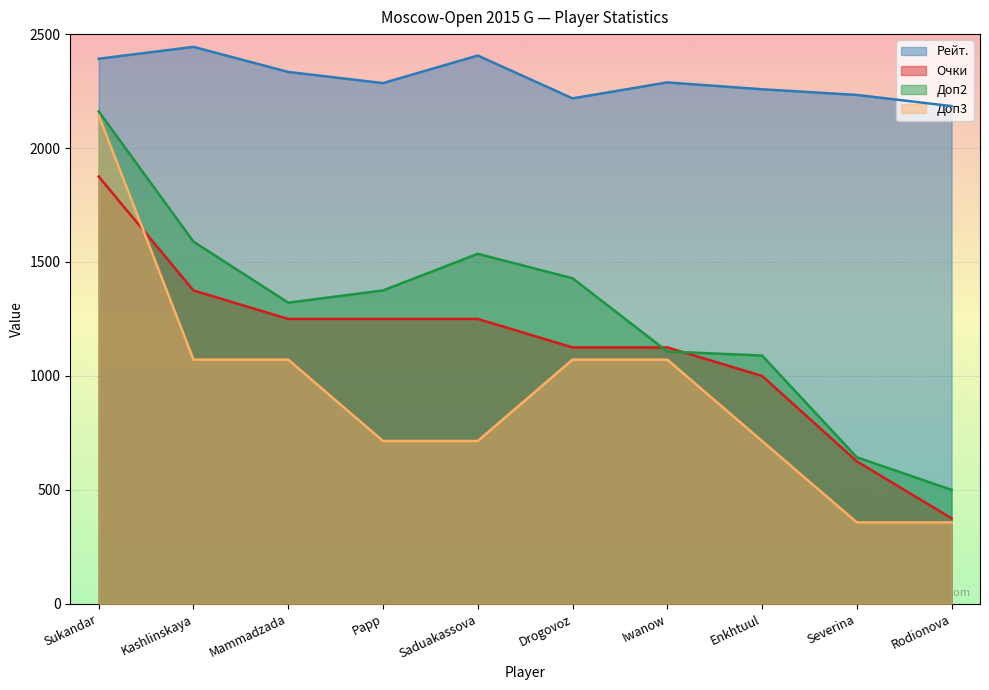

True or false: Доп3 and Доп2 intersect in this chart.

False